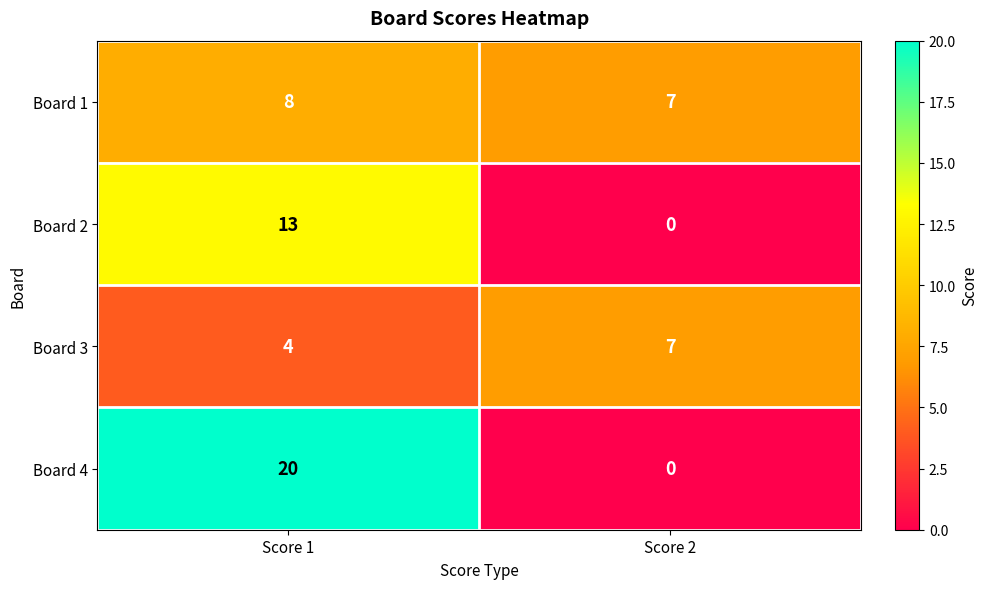

What is the spread (max minus min) of values at Score 2?

7